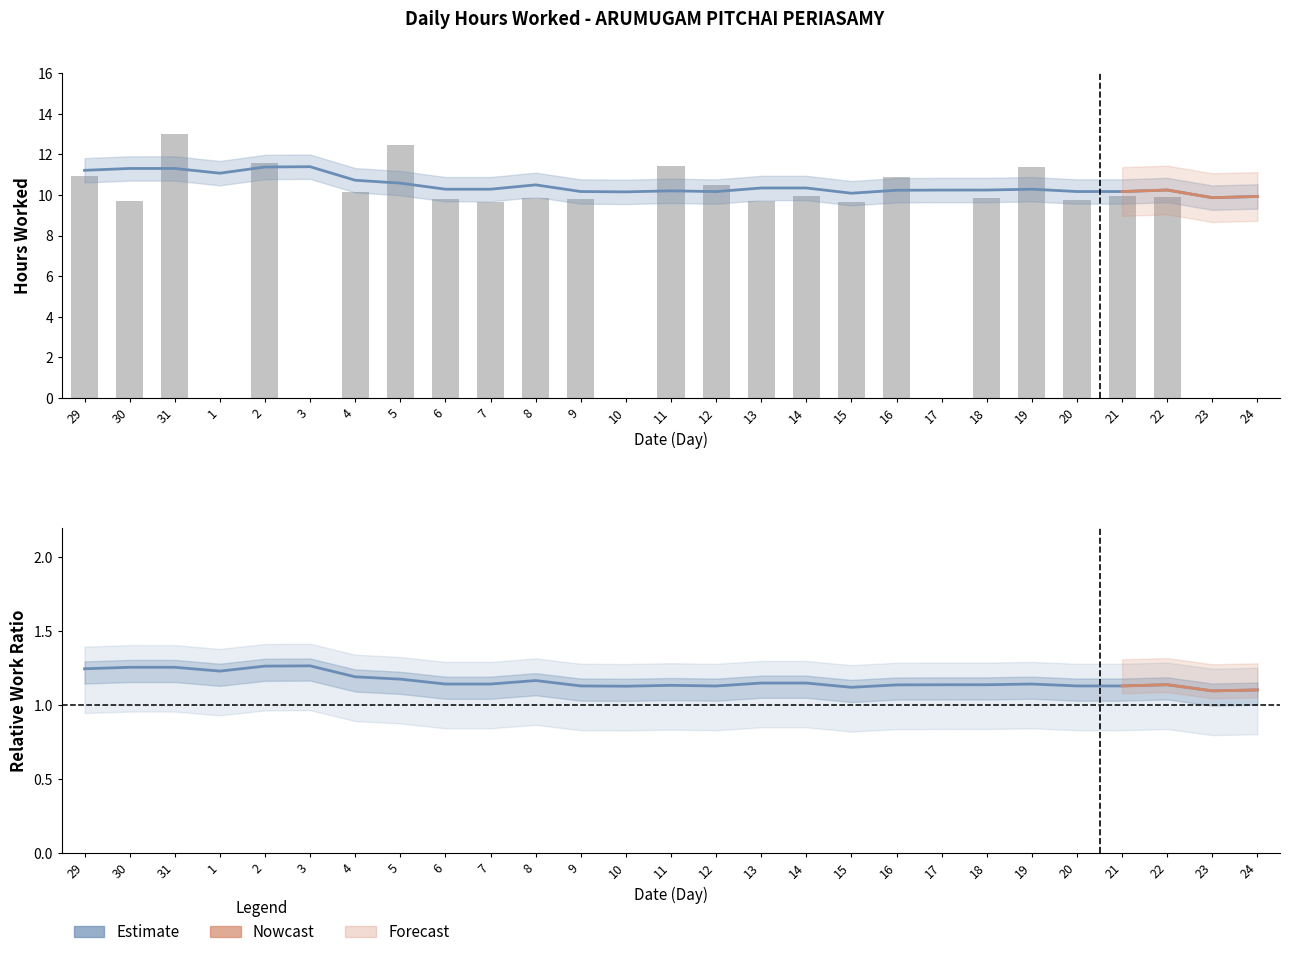

What is the approximate value at 30?

9.7